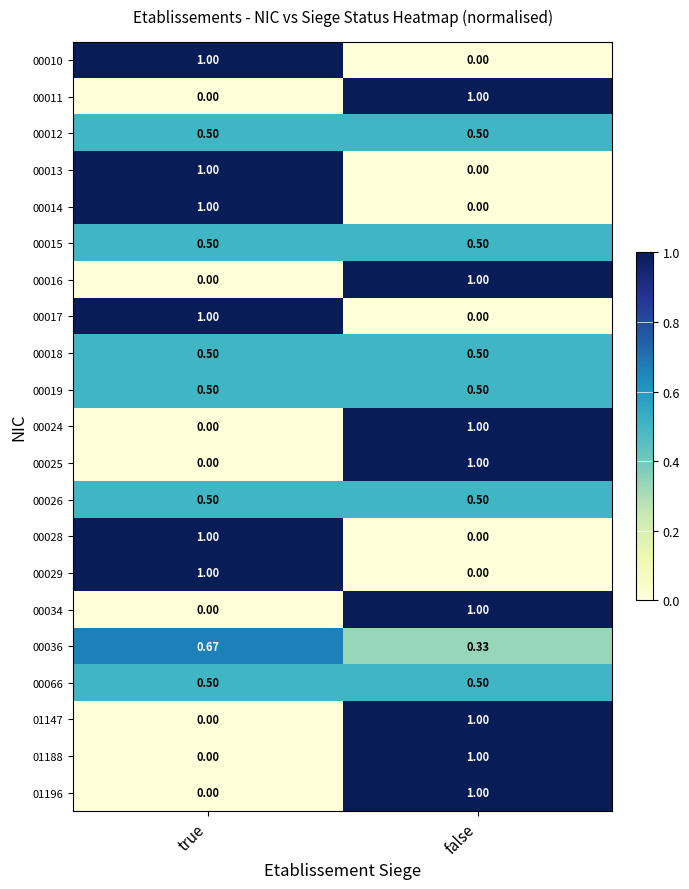

Where is 00013 nearest to the value 0?

false